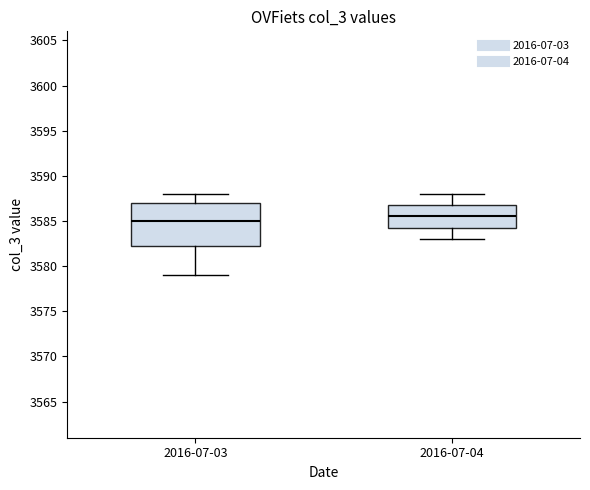

Where does the median line of the box for 2016-07-03 sit on the y-axis? The values are not printed on the chart, so give them approximately, as read against the axis.

3585.0